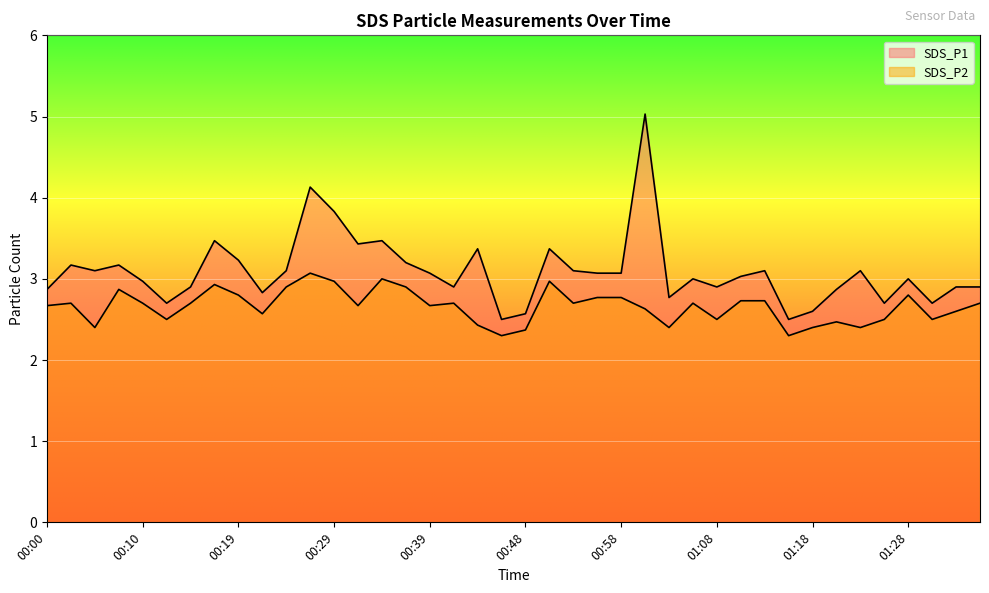

List the labels in order of SDS_P2 value, largest first.

00:27, 00:34, 00:29, 00:51, 00:17, 00:24, 00:36, 00:07, 00:19, 01:28, 00:56, 00:58, 01:11, 01:13, 00:02, 00:10, 00:15, 00:41, 00:53, 01:06, 01:35, 00:00, 00:32, 00:39, 01:01, 01:33, 00:22, 00:12, 01:08, 01:25, 01:30, 01:20, 00:44, 00:05, 01:03, 01:18, 01:23, 00:48, 00:46, 01:16